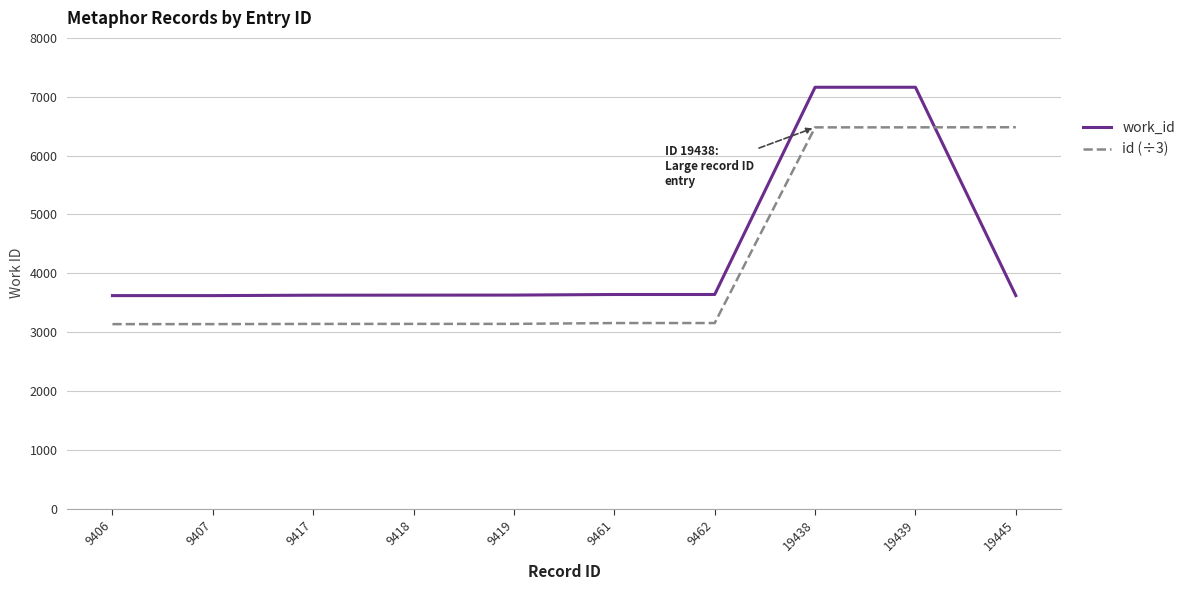

Which series has the largest range (max minus min)?

work_id